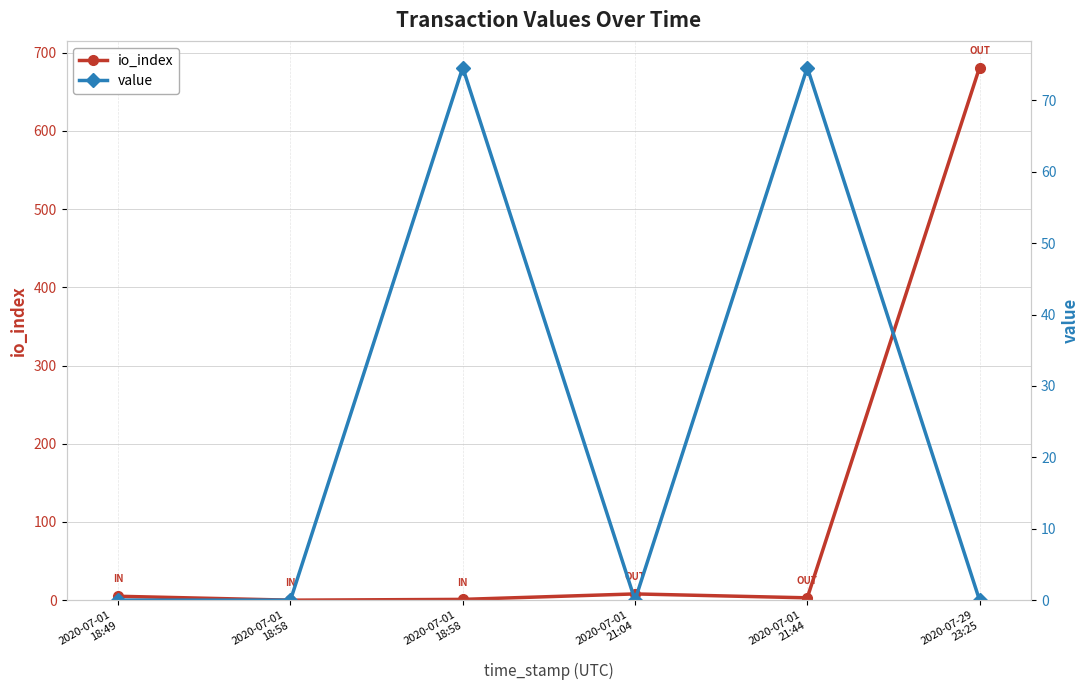

The value series shows 0.0 at 2020-07-01
18:49. True or false?

False